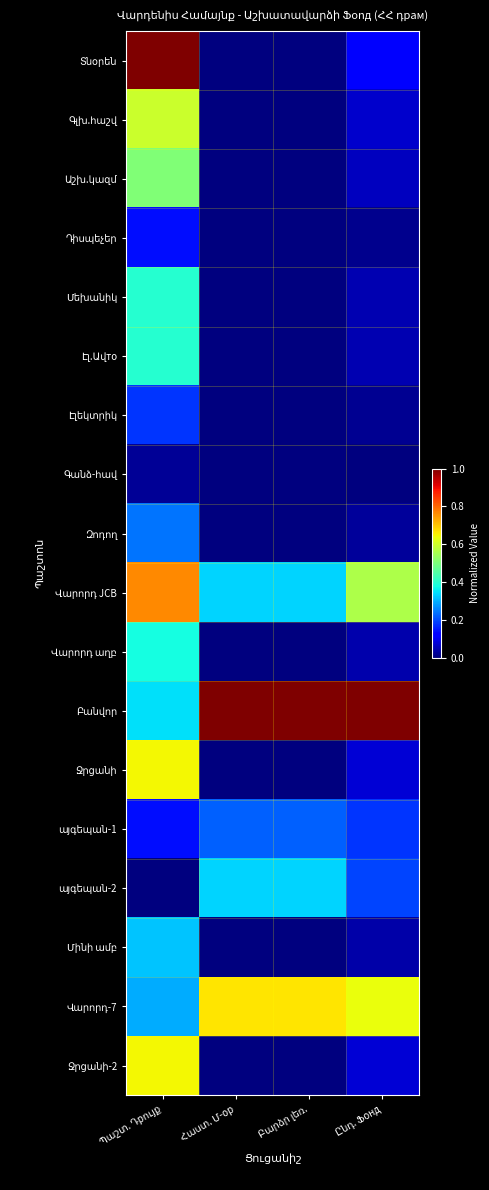

The Էլեկտրիկ series shows 0.0 at Հաստ. Մ-ор. True or false?

True